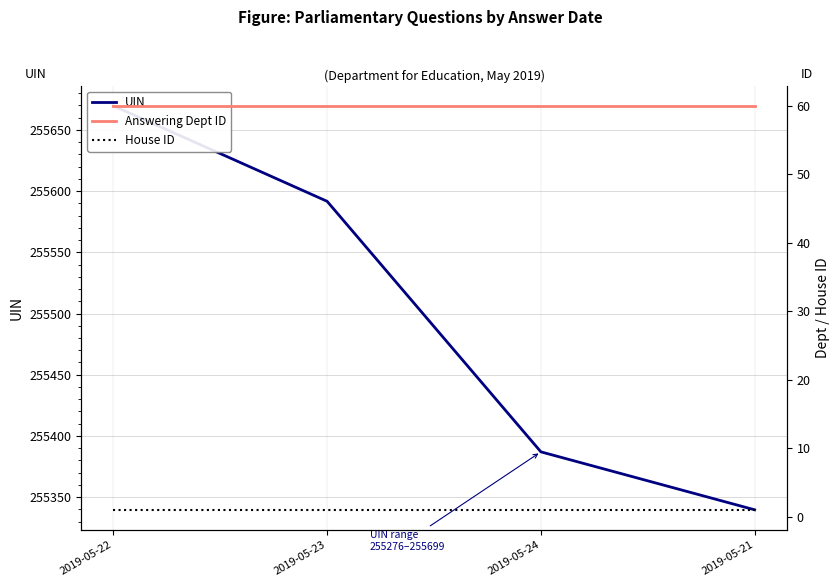

List the series in order of their peak value, highest first.

UIN, Answering Dept ID, House ID